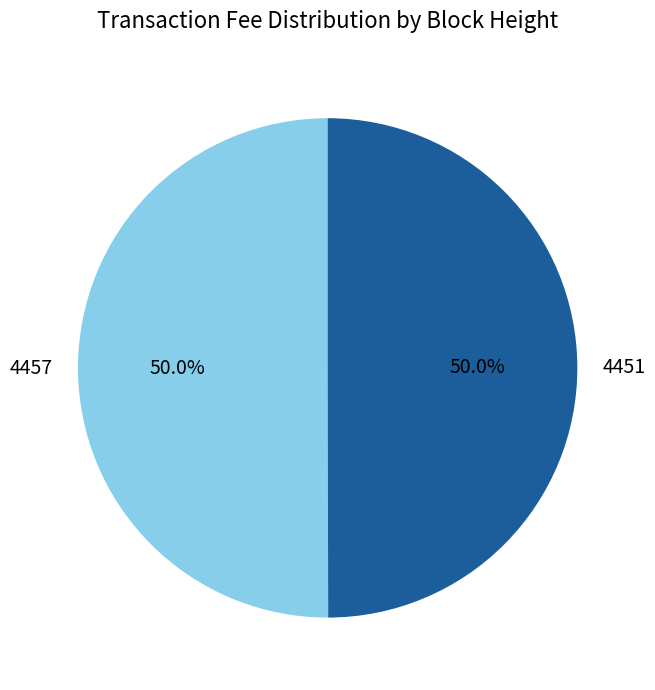

Count the number of slices in the pie.

2